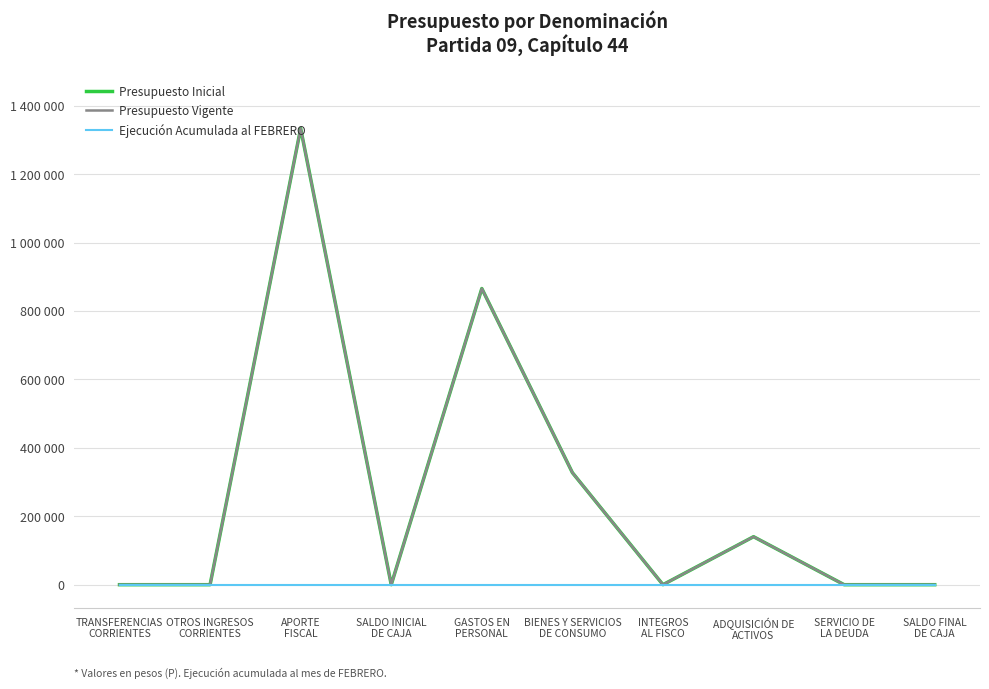

Reading left to right, list all the values displayed in this chart.

Presupuesto Inicial: 10	20	1333790	20	865909	327569	20	140322	10	10
Presupuesto Vigente: 10	20	1333790	20	865909	327569	20	140322	10	10
Ejecución Acumulada al FEBRERO: 0	0	0	0	0	0	0	0	0	0